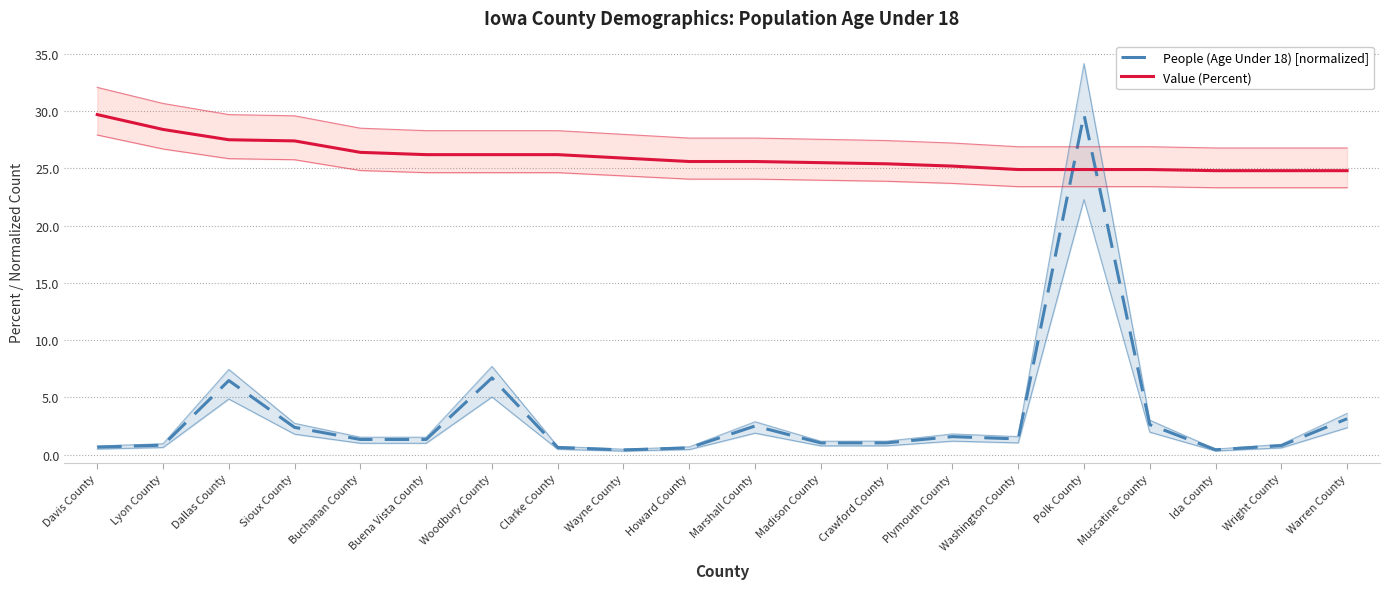

List the labels in order of People (Age Under 18) [normalized] value, smallest first.

Wayne County, Ida County, Howard County, Clarke County, Davis County, Wright County, Lyon County, Madison County, Crawford County, Buchanan County, Buena Vista County, Washington County, Plymouth County, Sioux County, Marshall County, Muscatine County, Warren County, Dallas County, Woodbury County, Polk County